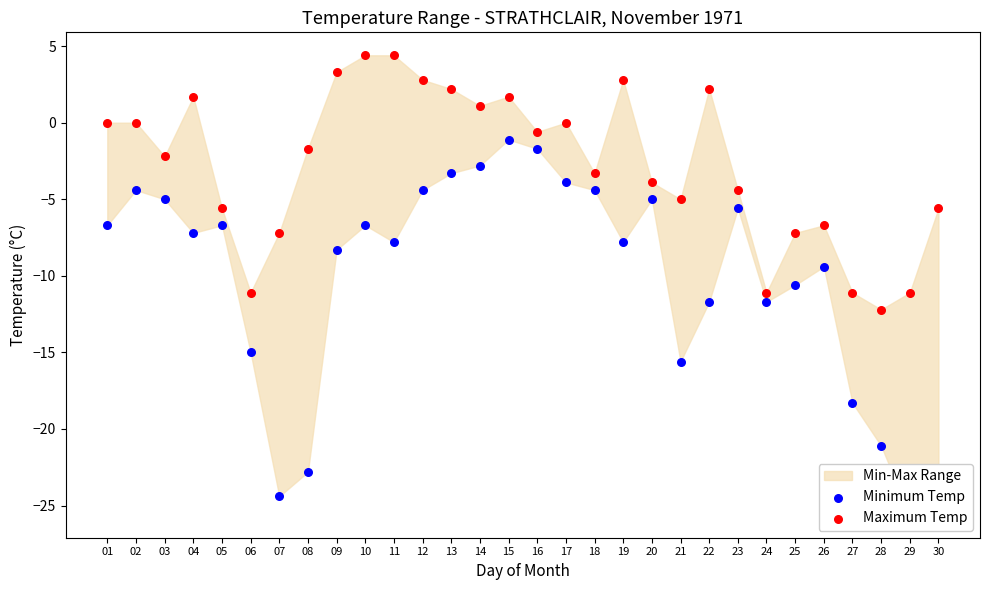

Which series reaches the minimum Y coordinate?

Minimum Temp